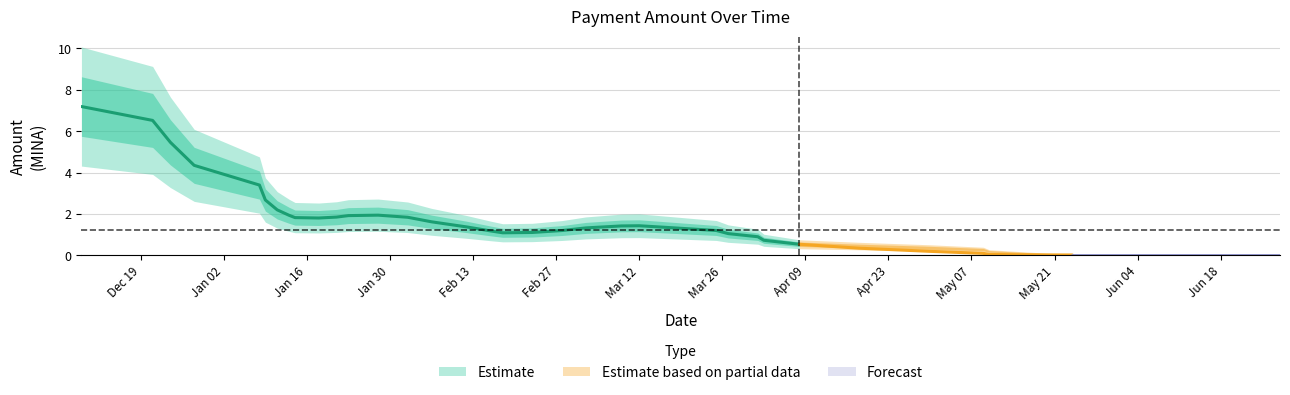

How many points are lower than both their immediate neighbors (excluding endpoints)?

9